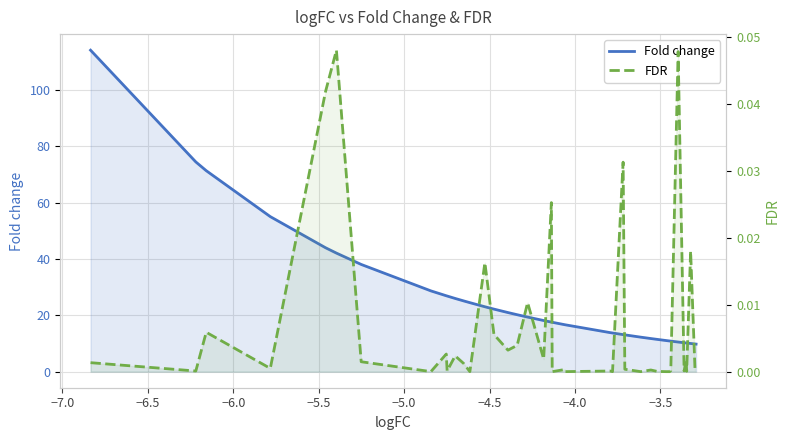

Is it true that FDR equals 0.0 at 19?

False